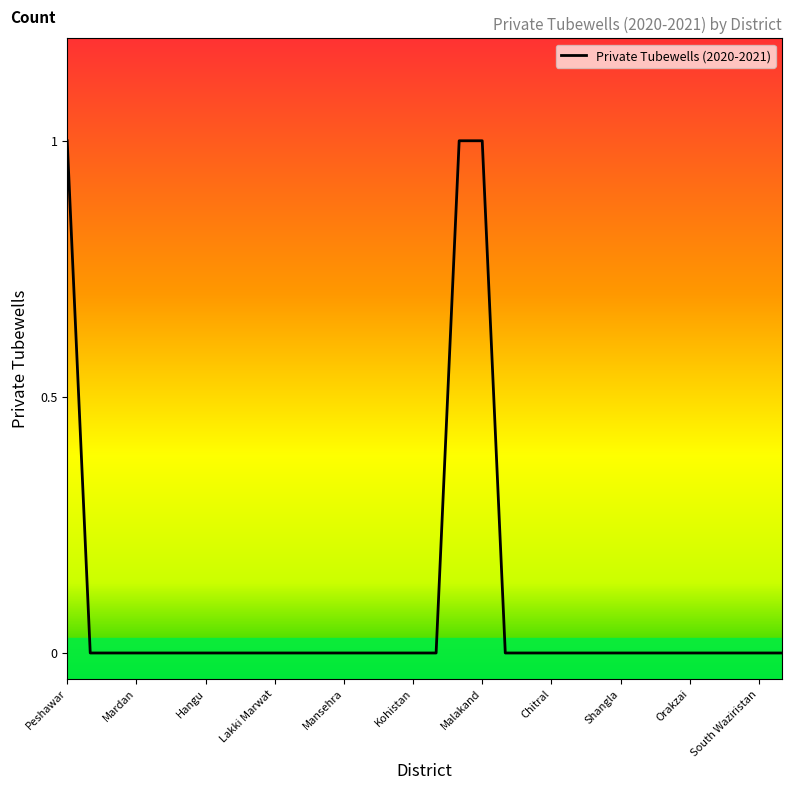

Does the chart have visible grid lines?

No